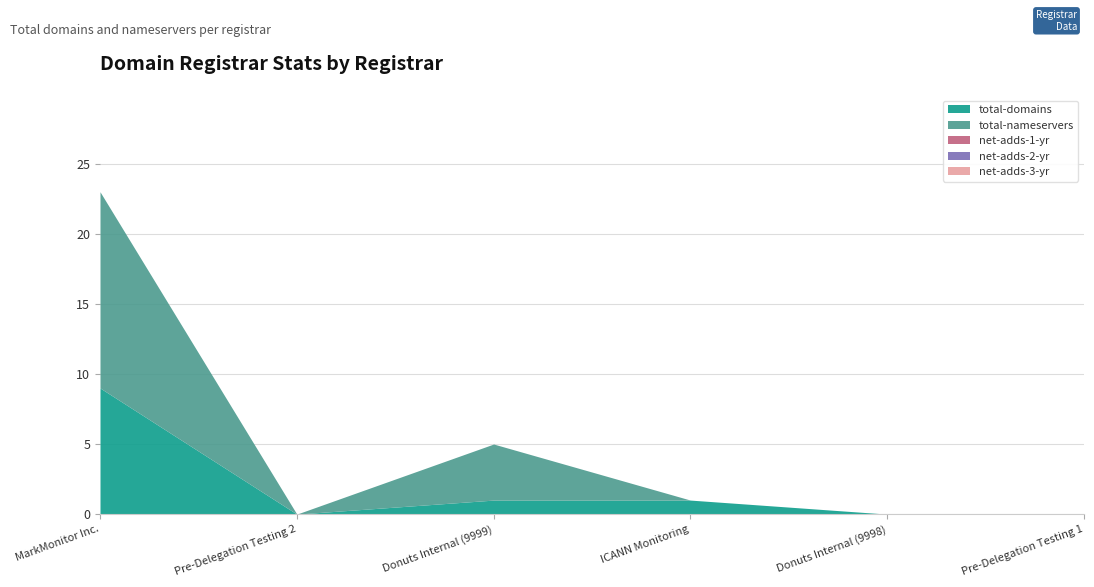

Where do total-domains and total-nameservers first cross each other?

Donuts Internal (9999) and ICANN Monitoring